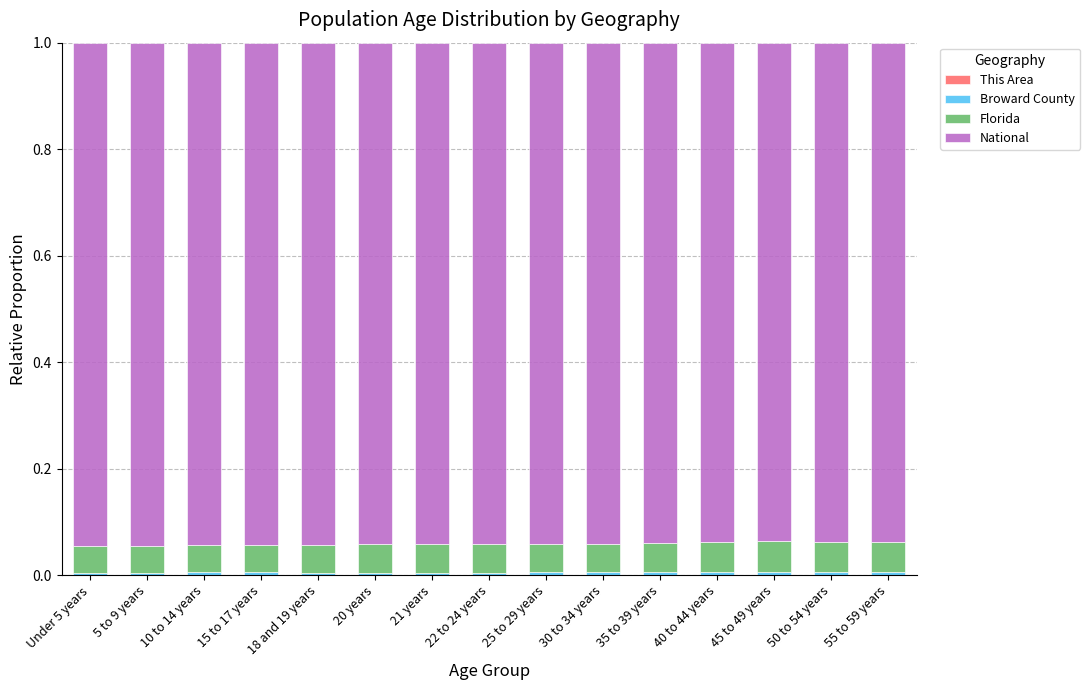

Which series has the largest total across all categories?

National